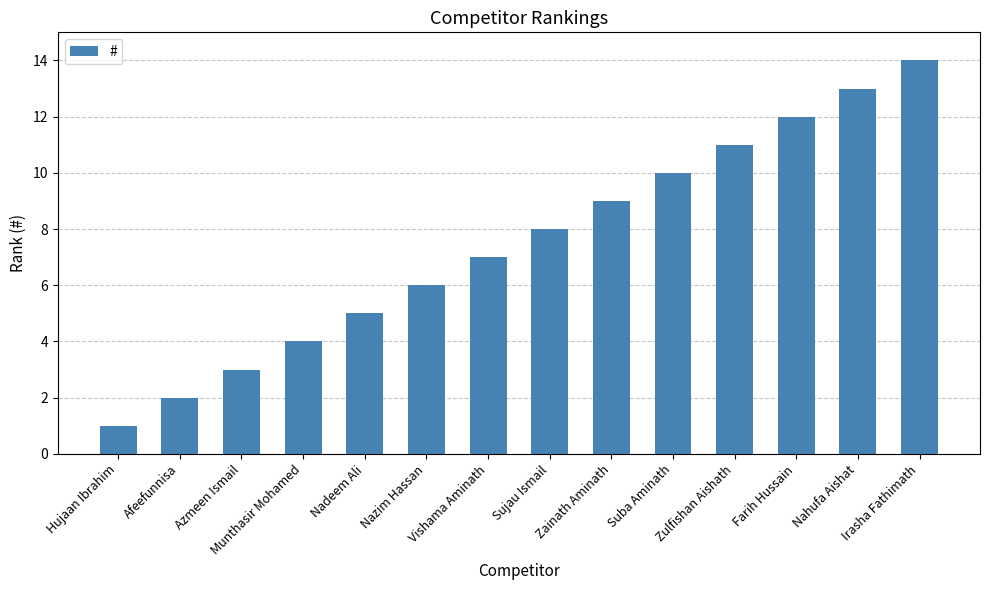

What is the label of the 10th bar from the left?

Suba Aminath